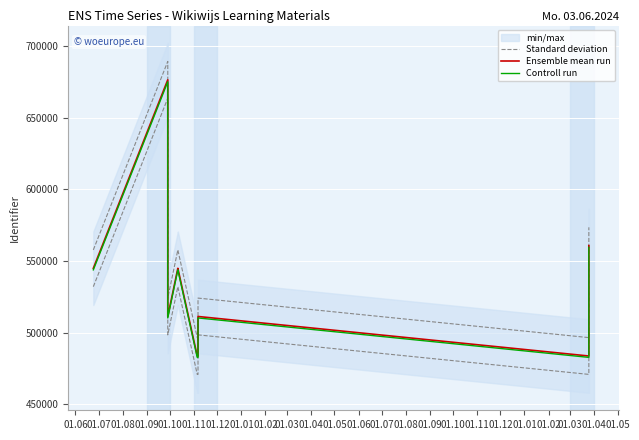

List the series in order of their peak value, lowest first.

Controll run, Ensemble mean run, Standard deviation